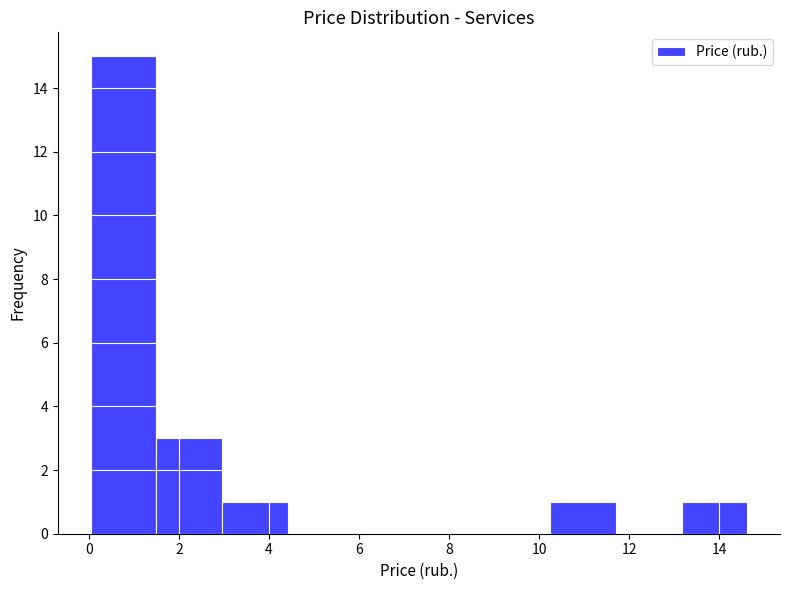

Over which range of the x-axis is the bar tallest?

0.0 to 1.4